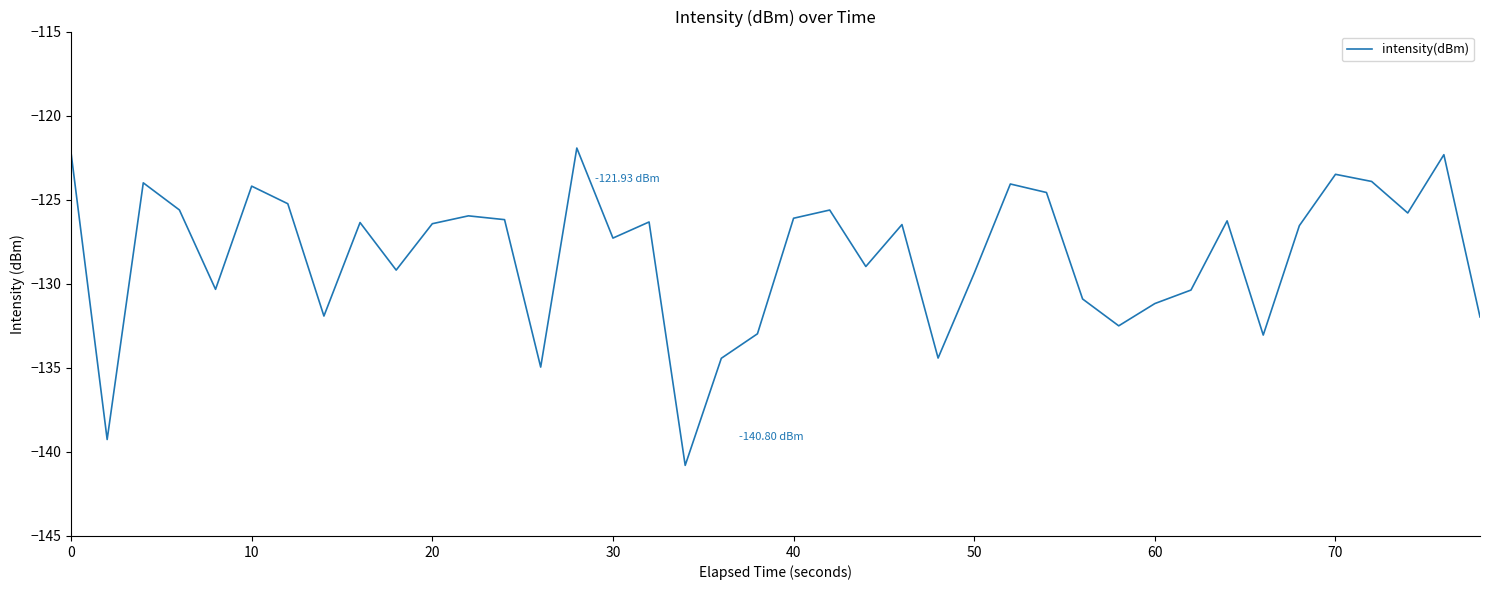

What is the difference between the maximum and minimum values?

18.9